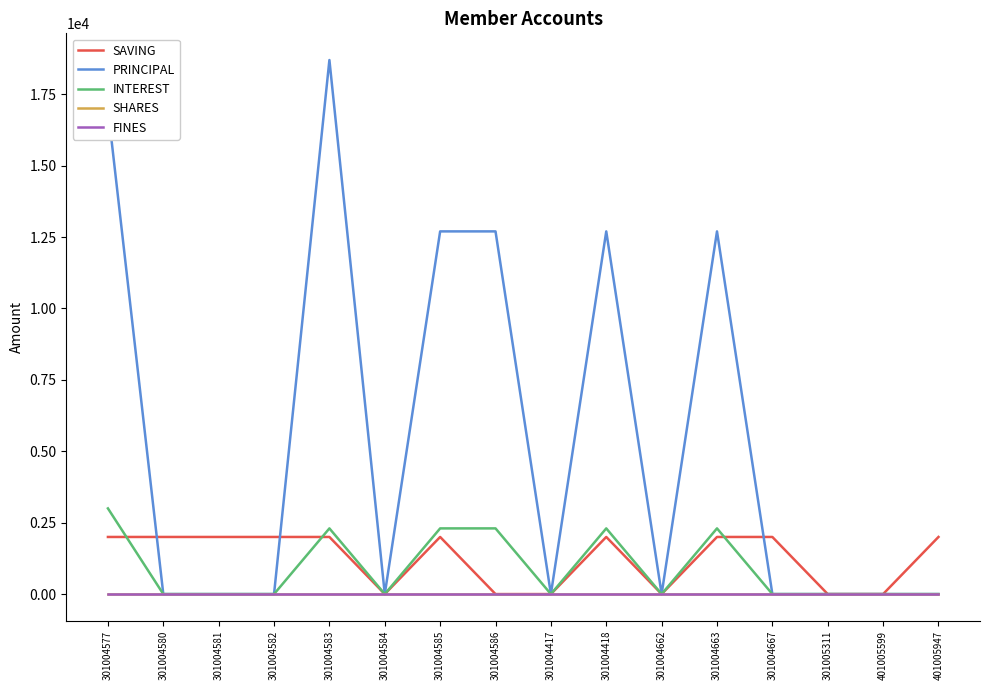

What is the sum of all PRINCIPAL values?

86500